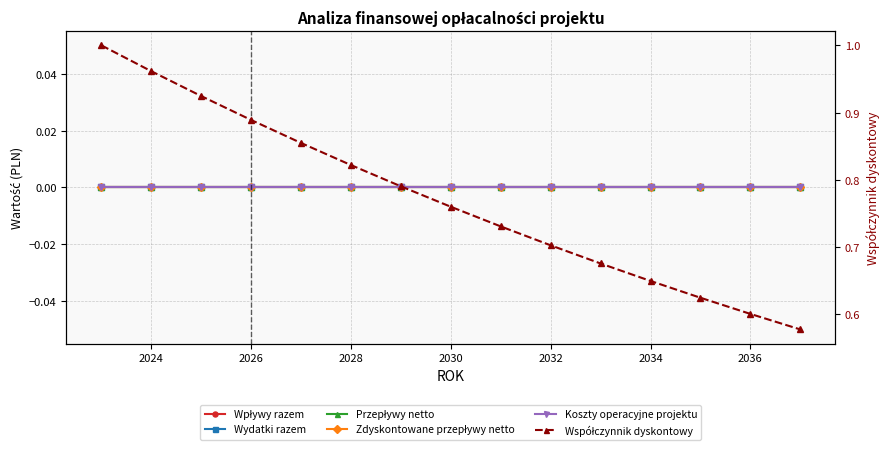

True or false: Współczynnik dyskontowy and Przepływy netto intersect in this chart.

False